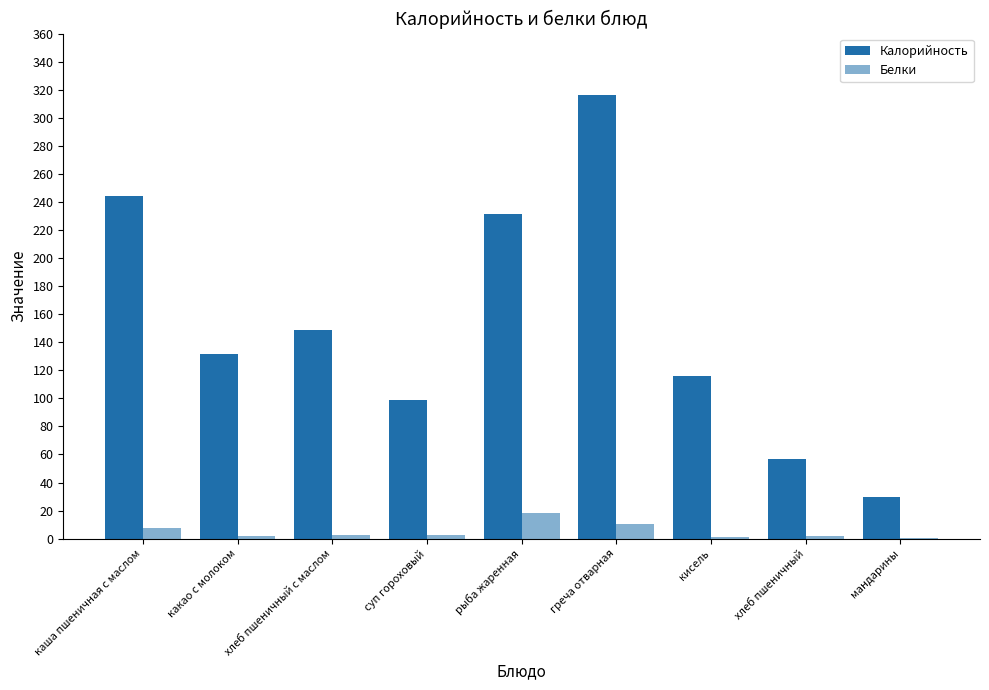

How many series are shown in this chart?

2